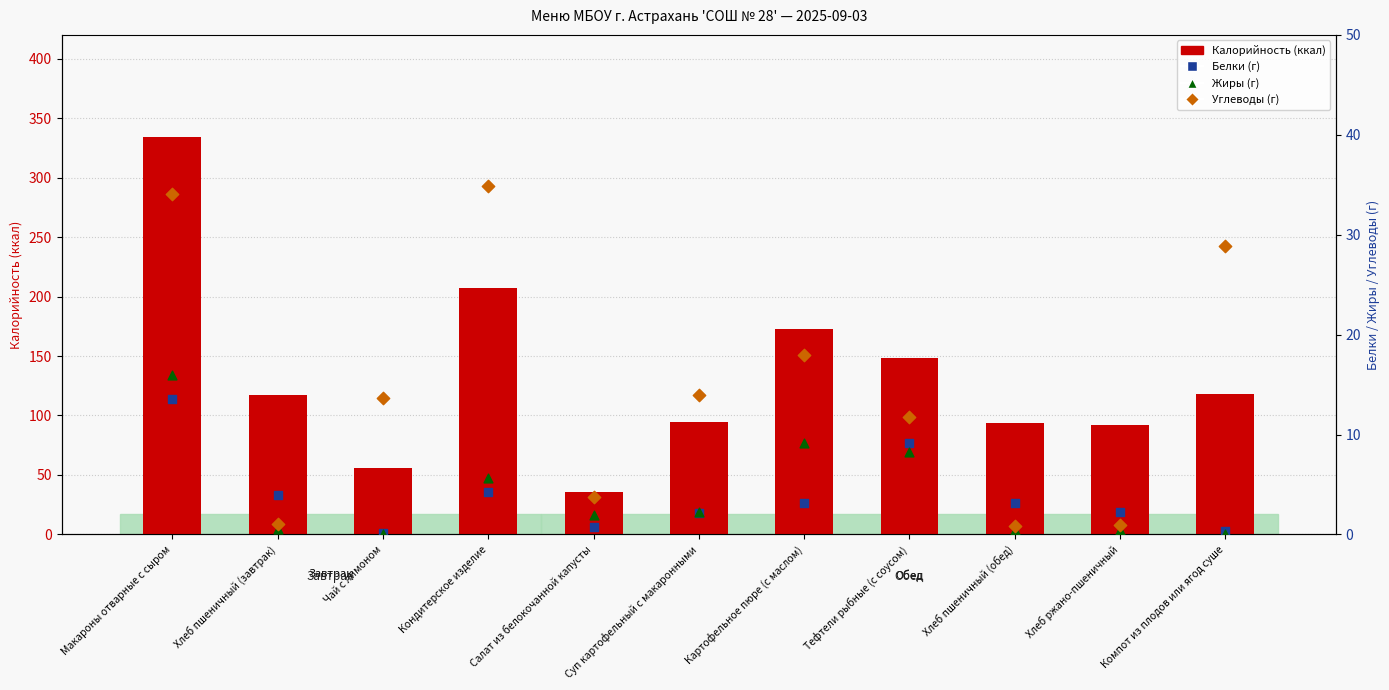

What is the total value across all series at Тефтели рыбные (с соусом)?

177.9